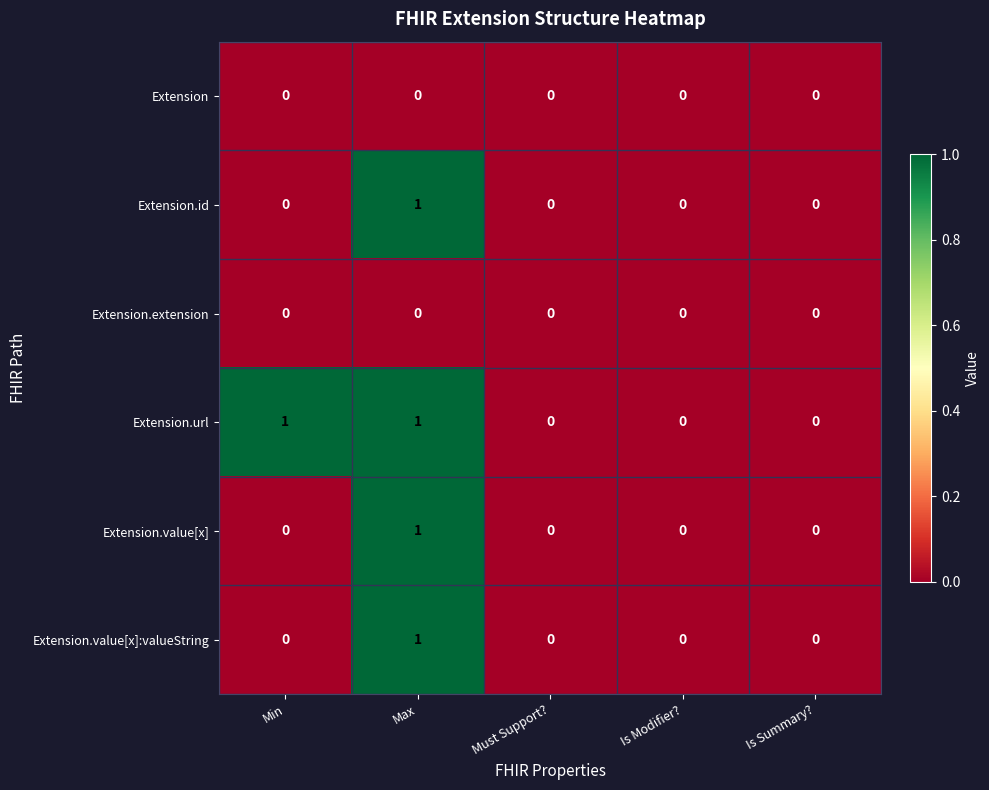

Count the Extension.url values in the range 0 to 1.

5